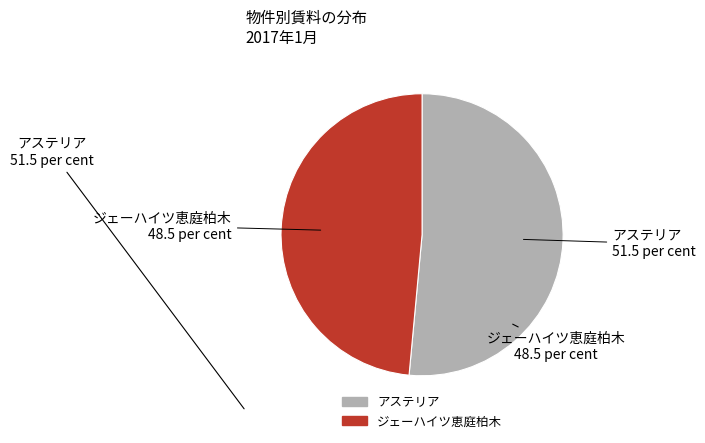

Rank the categories by value from highest to lowest.

アステリア, ジェーハイツ恵庭柏木